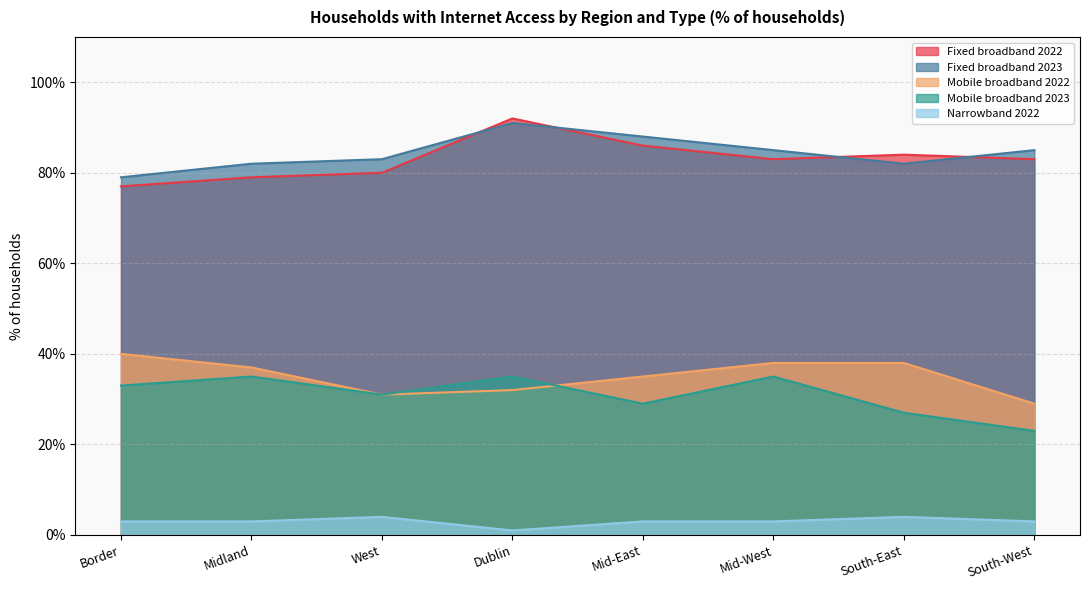

In Mobile broadband 2023, how many points are lower than both neighbors (excluding endpoints)?

2